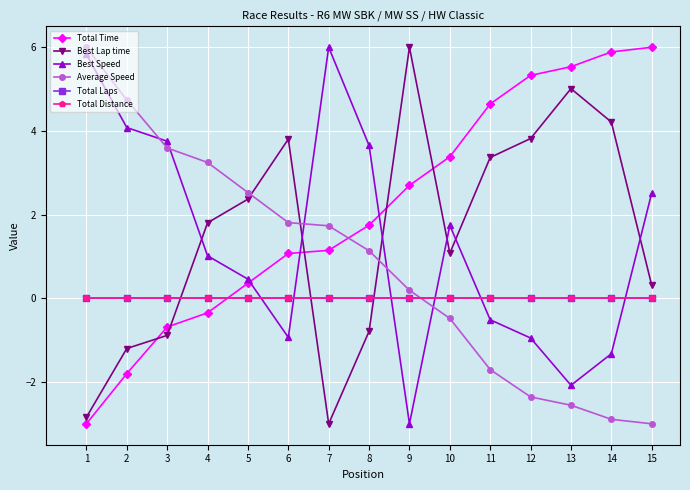

What is the minimum value shown in the chart?

-3.0